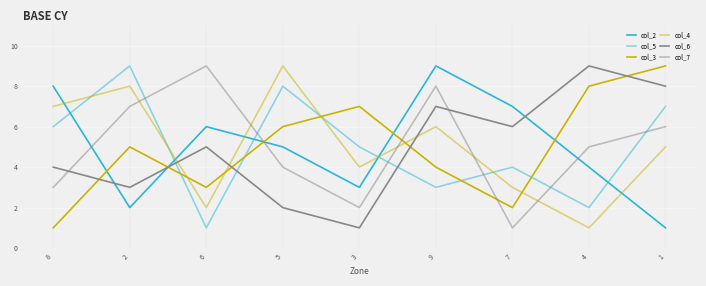

What is the sum of the col_2 values at 4 and 8?

12